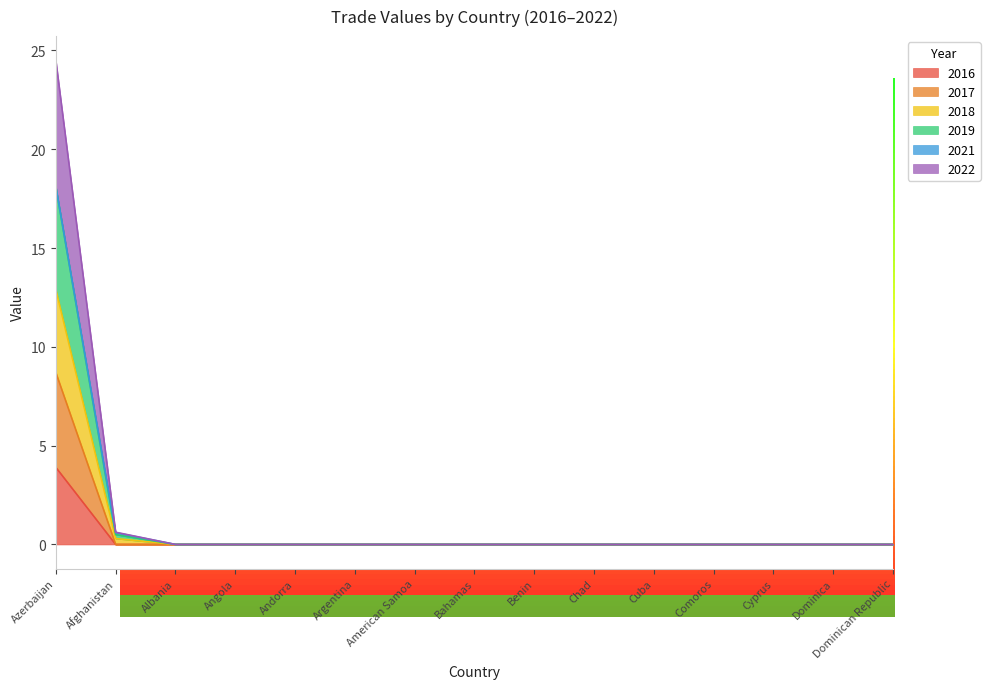

True or false: 2019 and 2022 intersect in this chart.

False